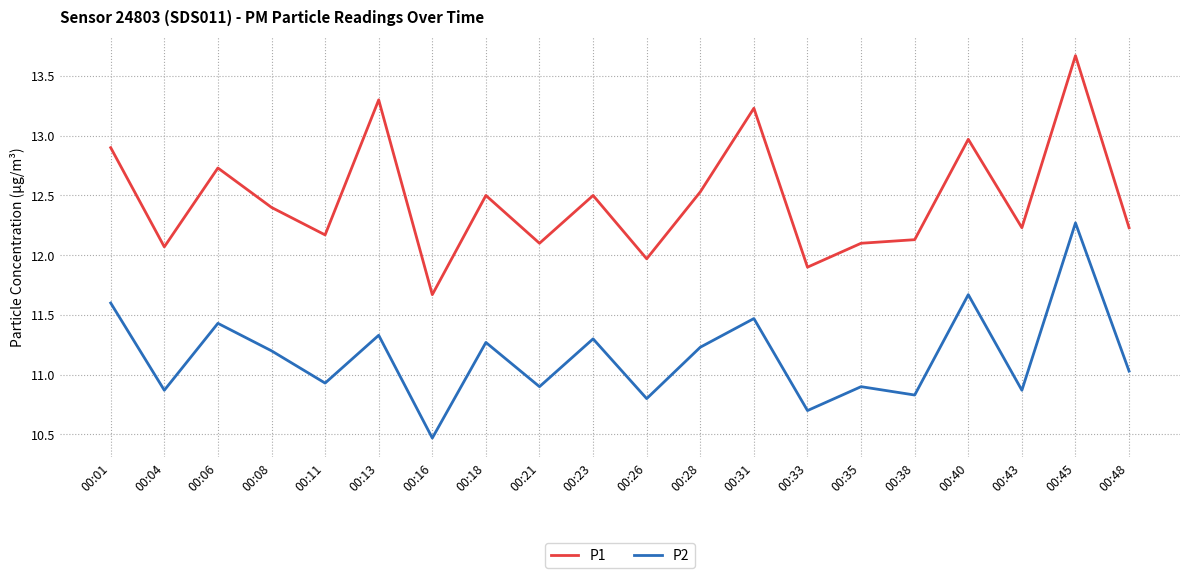

How many categories are shown in the chart?

20